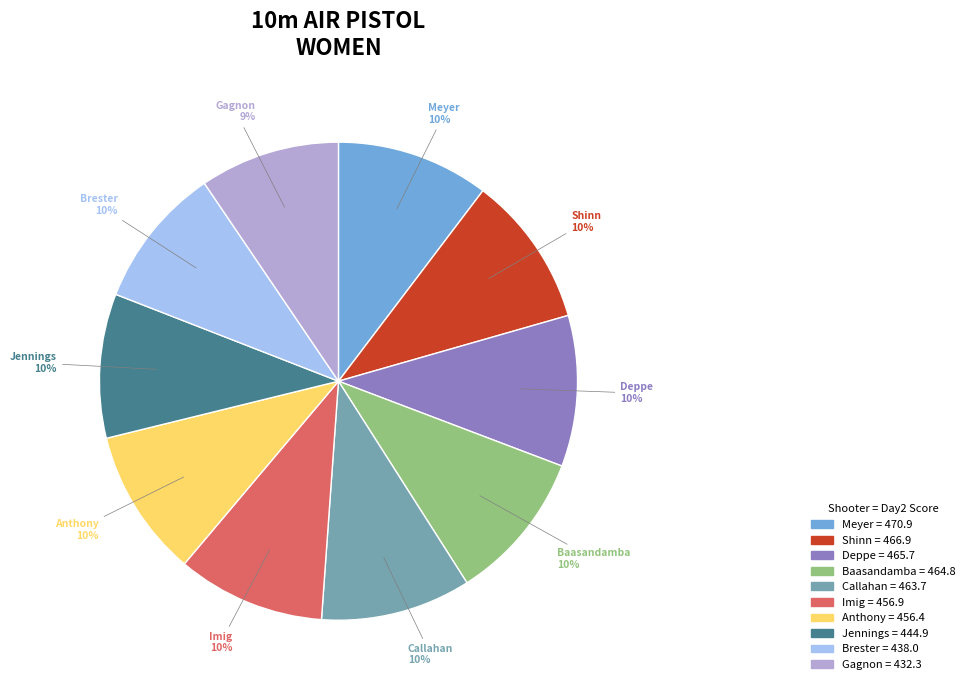

Is Callahan the majority of the pie?

No